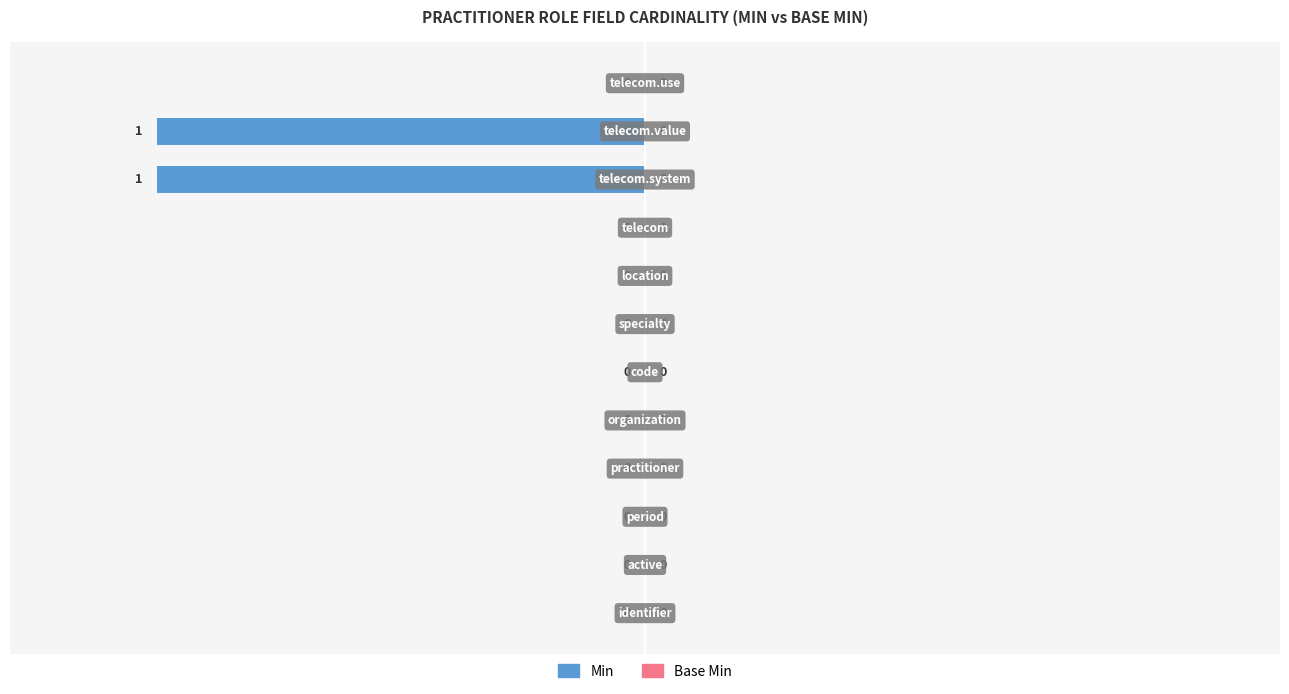

What are all the series names shown in the legend?

Min, Base Min